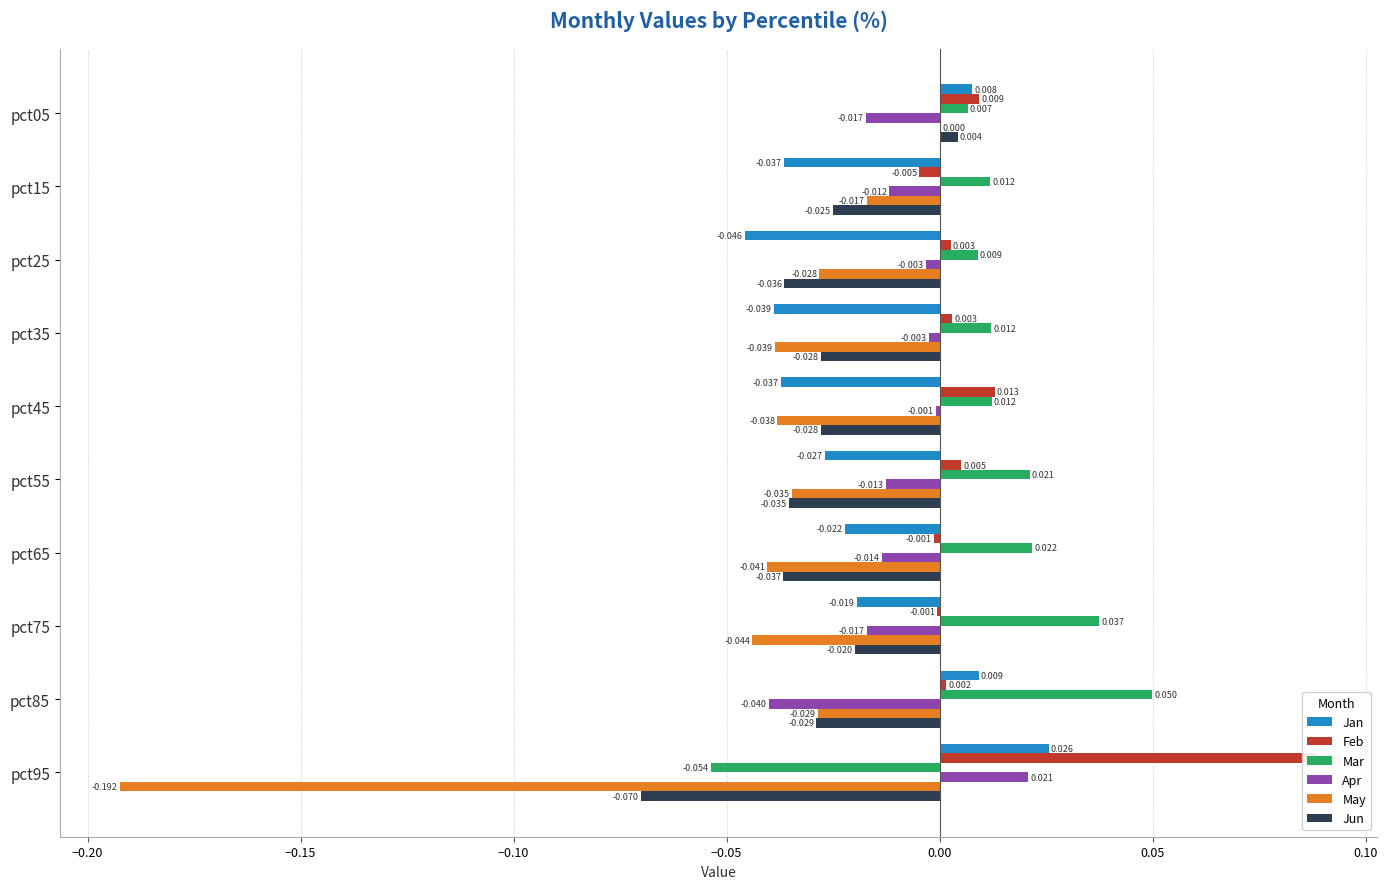

How many groups of bars are there?

10